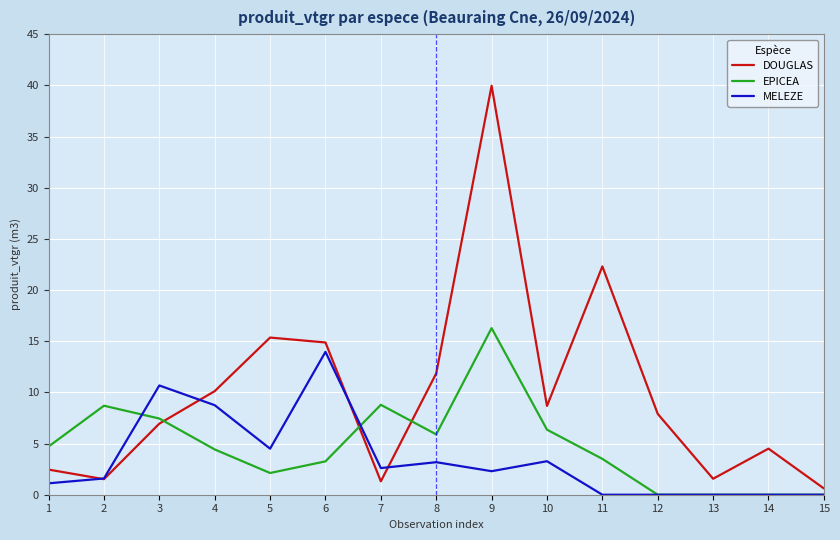

What is the difference between the second highest and minimum values in the DOUGLAS series?

21.7